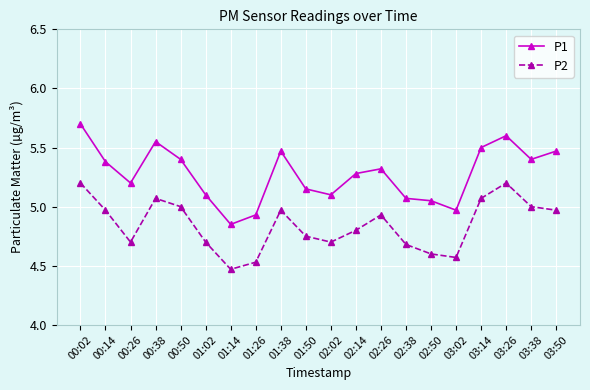

Which category has the highest value in the P1 series?

00:02